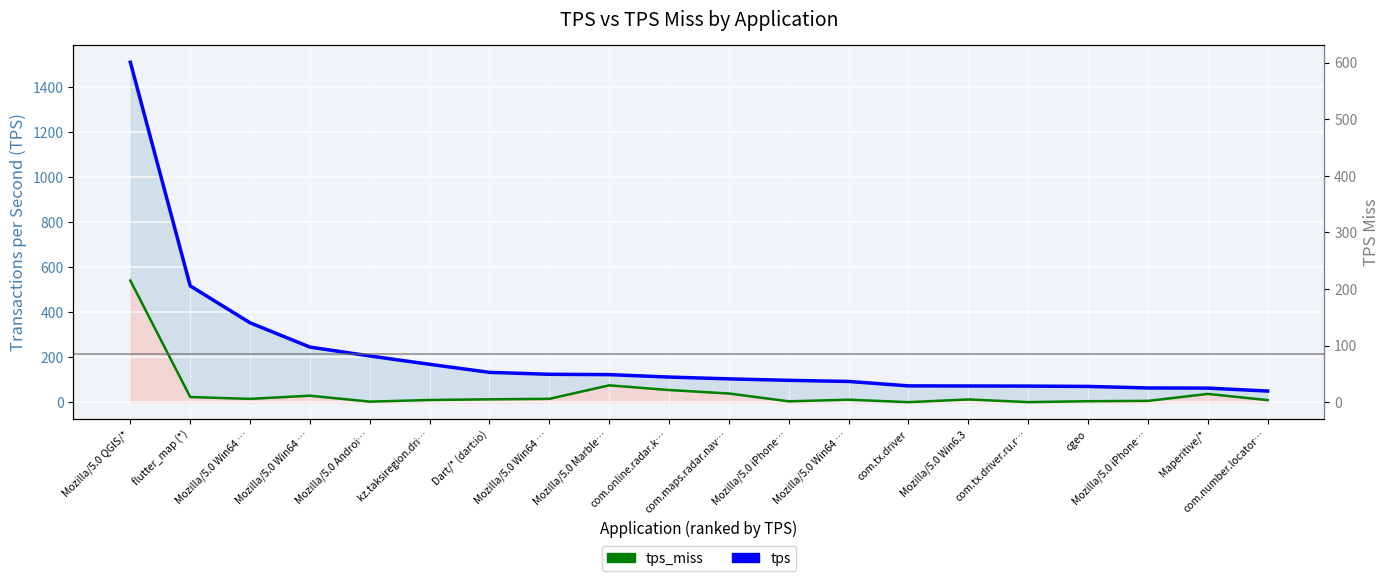

At which label does tps_miss first exceed 13?

Mozilla/5.0 QGIS/*